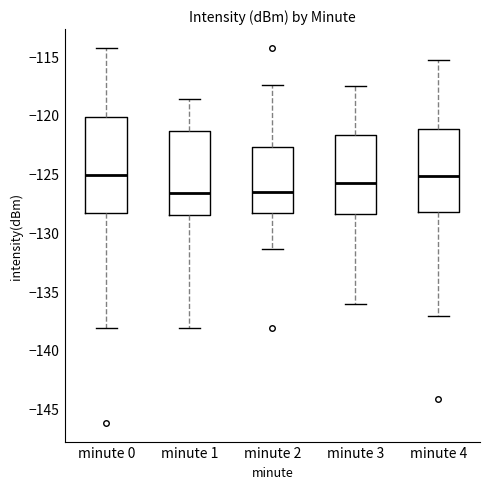

Reading left to right, transcribe this box plot: for each box, give where its median line is, the range the box spans, and where its two whiskers end, as read against the y-axis. The values are not printed on the chart, so give them approximately, as read against the axis.

minute 0: median -125.0, box -128.5 to -120.0, whiskers -138.0 to -114.5
minute 1: median -126.5, box -128.5 to -121.5, whiskers -138.0 to -118.5
minute 2: median -126.5, box -128.5 to -123.0, whiskers -131.5 to -117.5
minute 3: median -126.0, box -128.5 to -121.5, whiskers -136.0 to -117.5
minute 4: median -125.0, box -128.0 to -121.0, whiskers -137.0 to -115.5